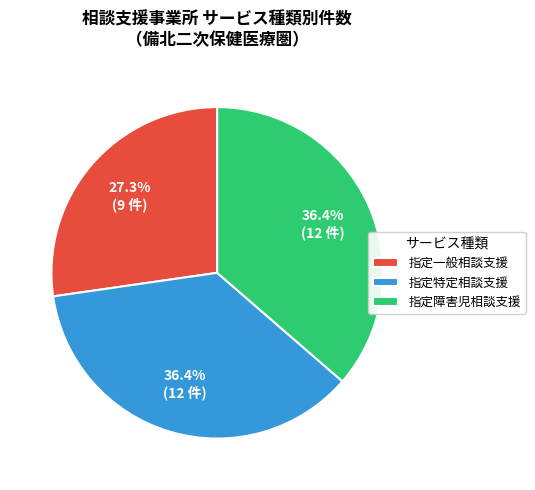

Which category has the smallest portion of the pie?

指定一般相談支援